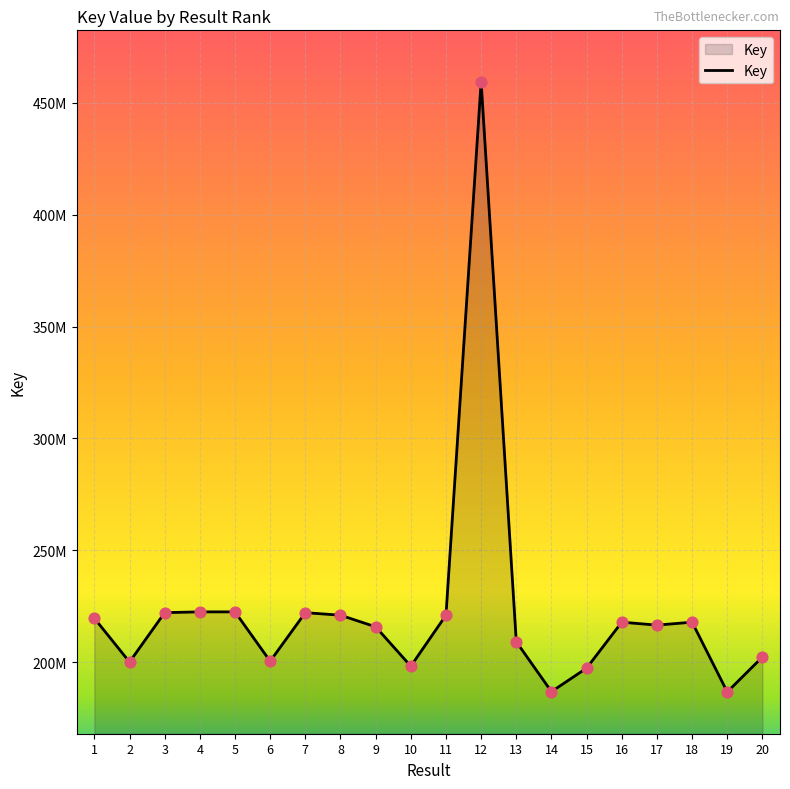

What is the ratio of the value at 15 to the value at 17?

0.9